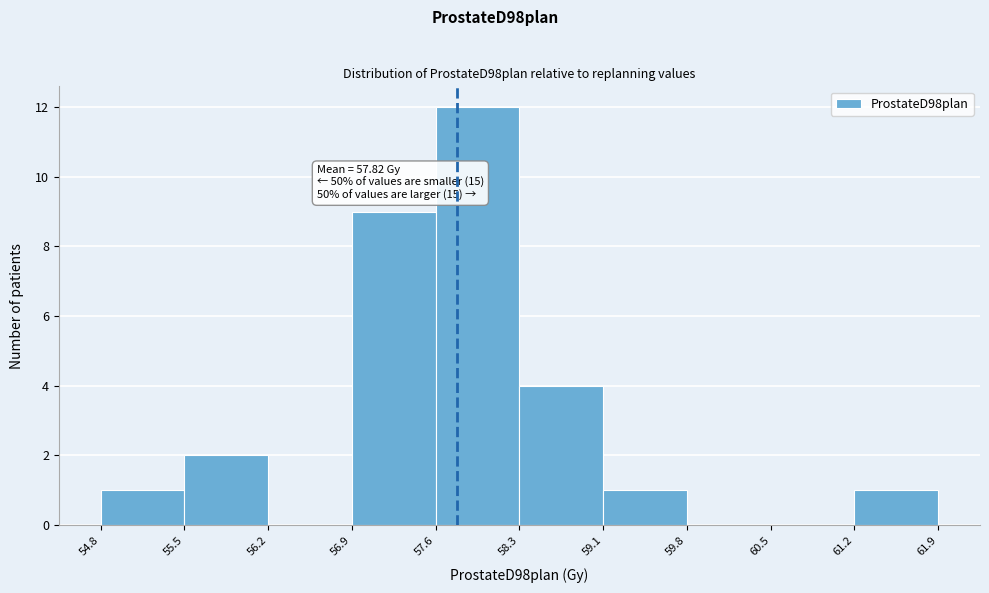

Which range on the x-axis has the tallest bar?

57.6 to 58.3